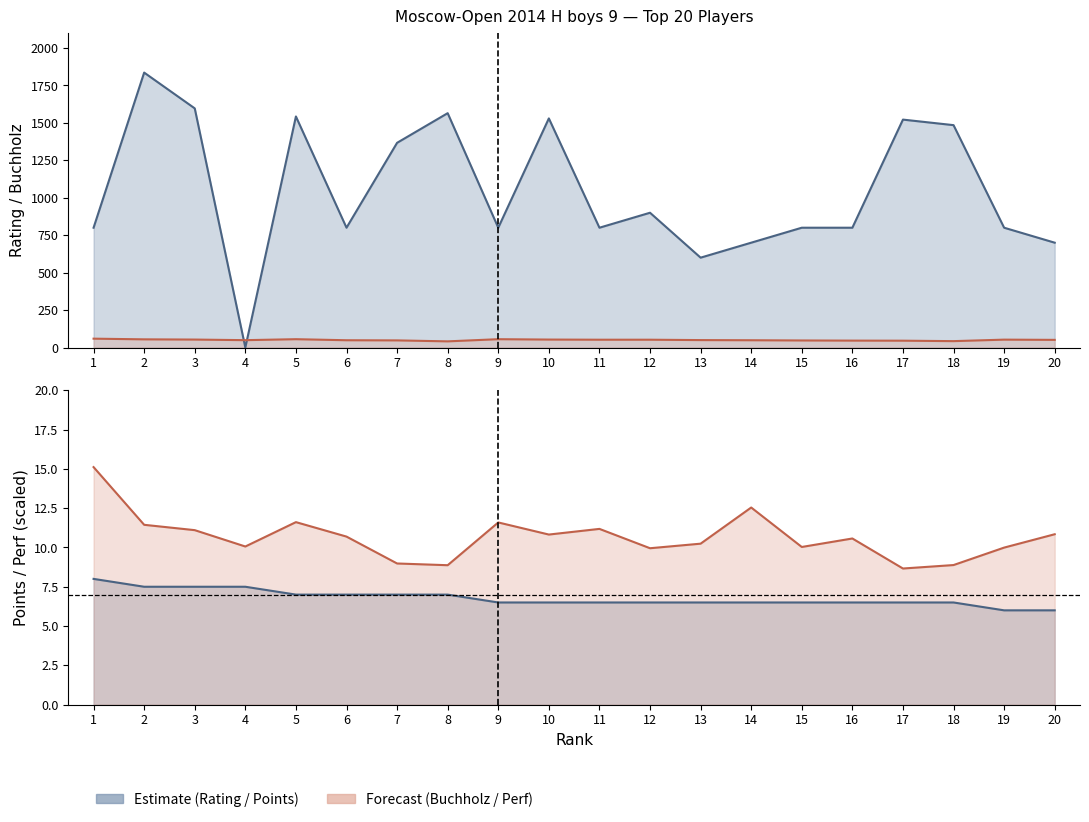

At which label is Buchholz closest to 50?

13